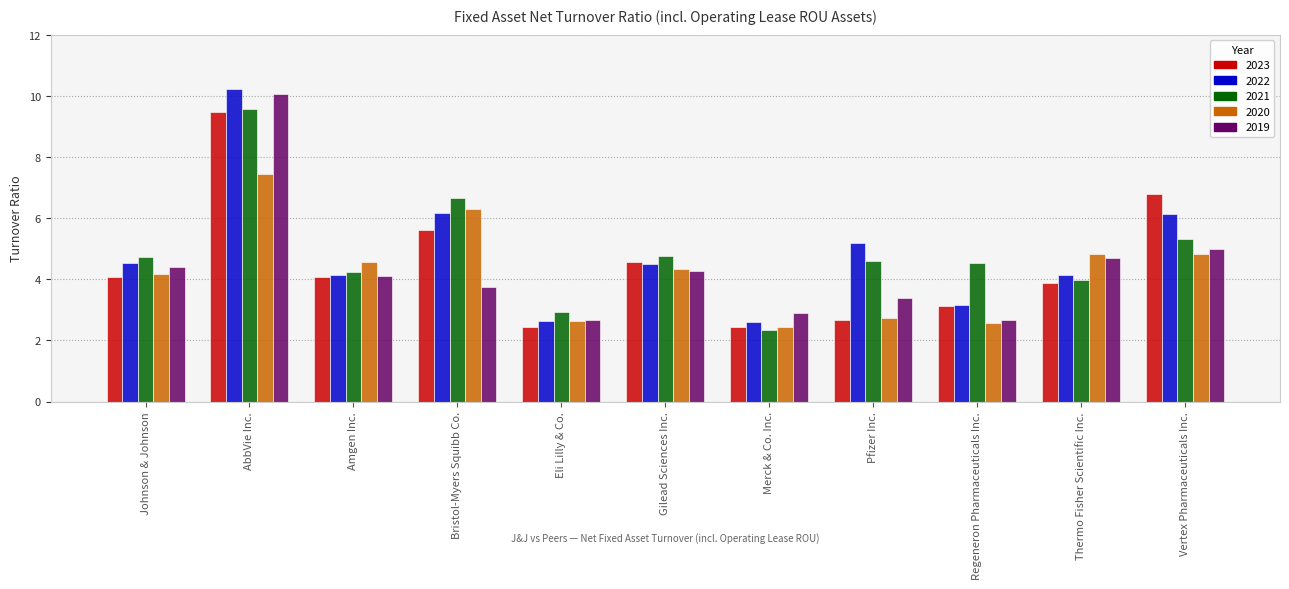

What is the maximum value shown in the chart?

10.2